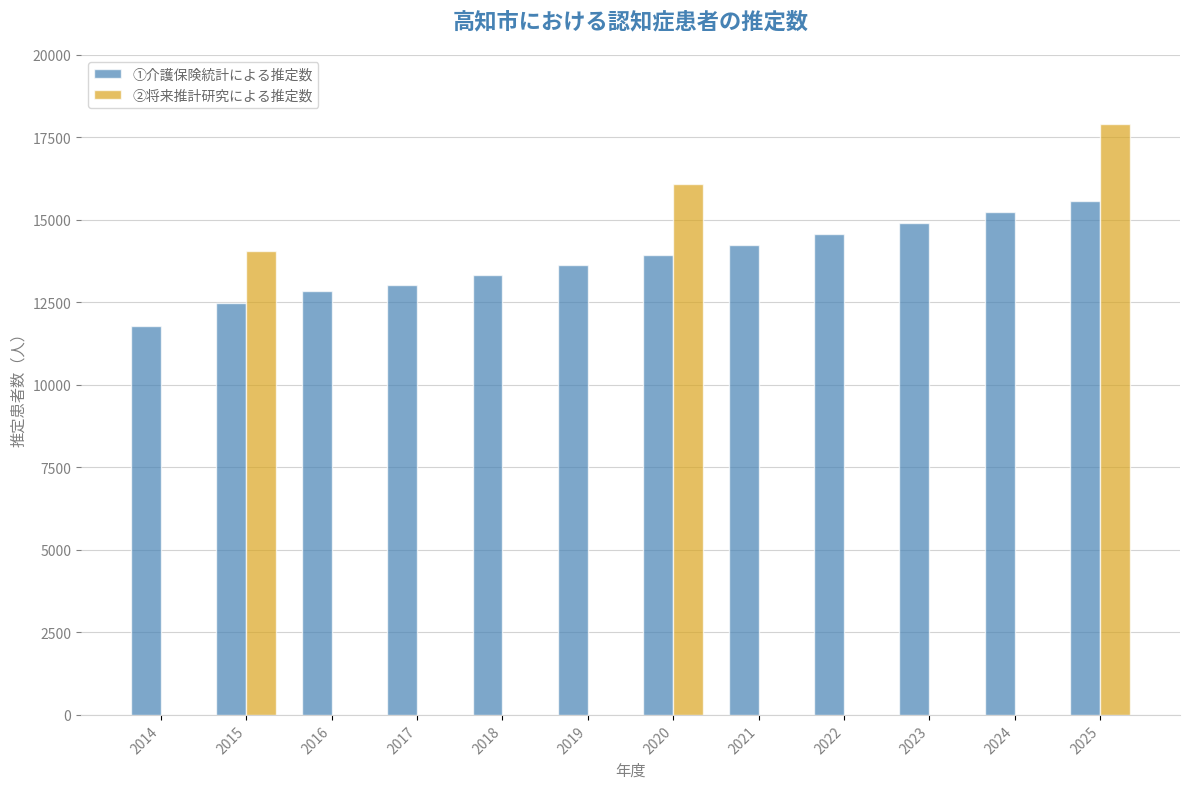

What is the sum of all ②将来推計研究による推定数 values?

48037.5